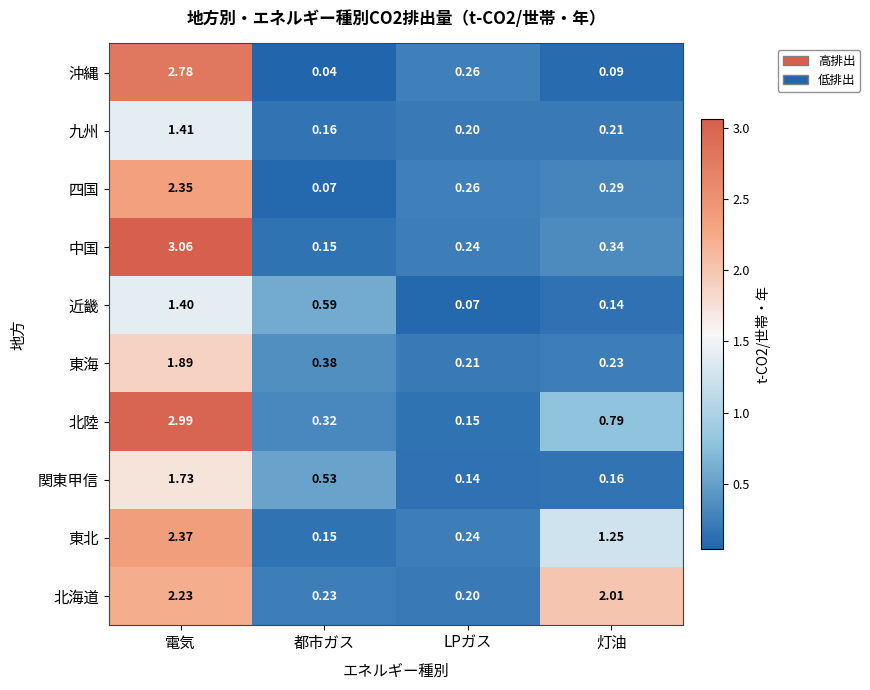

List the series in order of their peak value, highest first.

中国, 北陸, 沖縄, 東北, 四国, 北海道, 東海, 関東甲信, 九州, 近畿